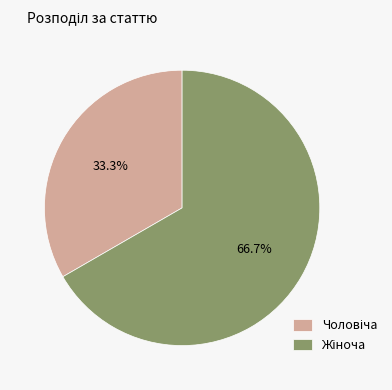

Is there any slice that represents more than half of the pie?

Yes